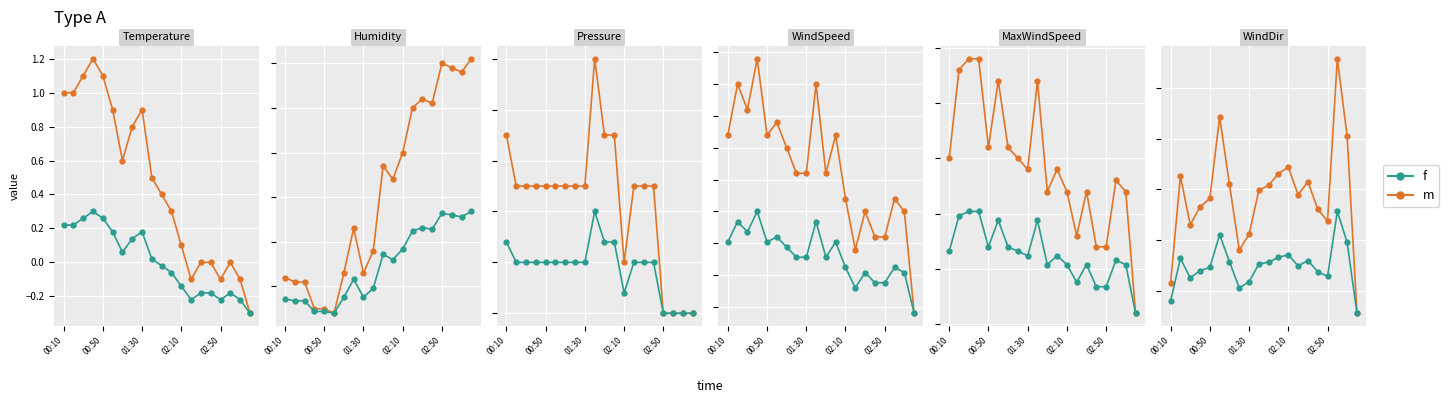

Is it true that f equals 142.1 at 02:10?

False